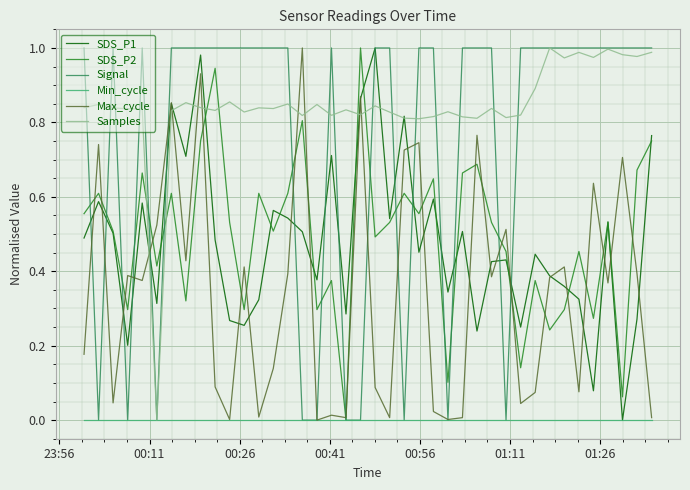

Which series has the largest total across all categories?

Samples